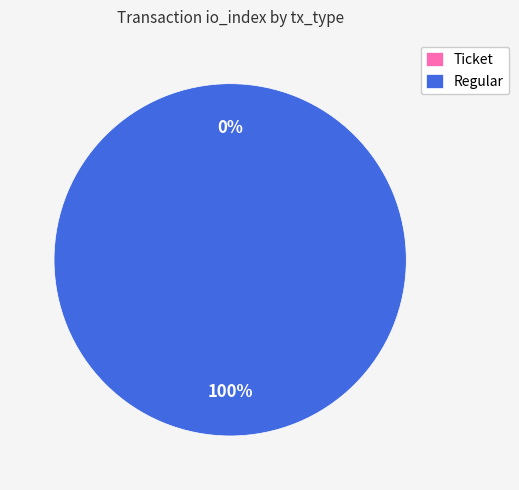

Count the number of slices in the pie.

2